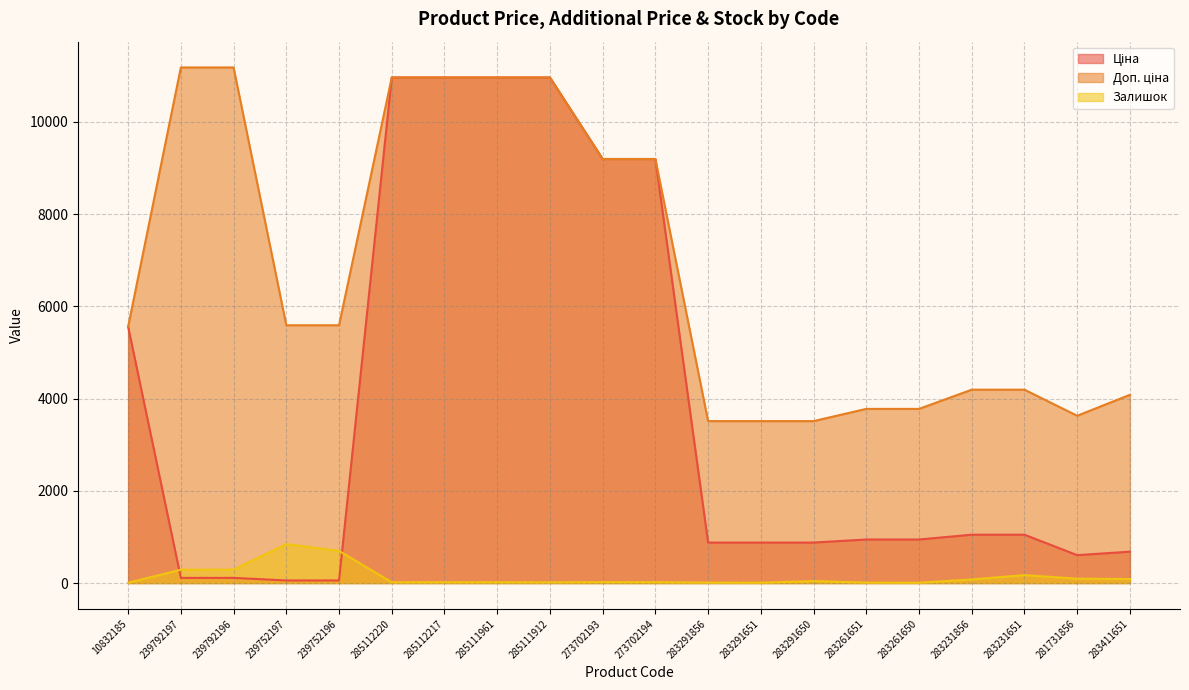

Does the chart have visible grid lines?

Yes